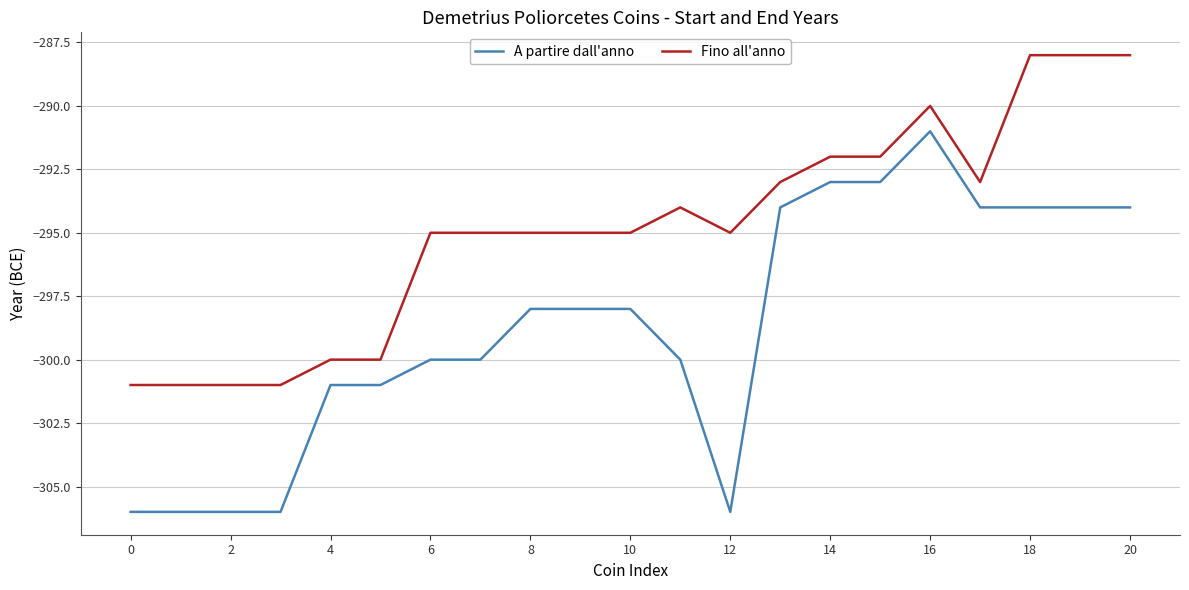

Does the chart display data point markers on the line(s)?

No